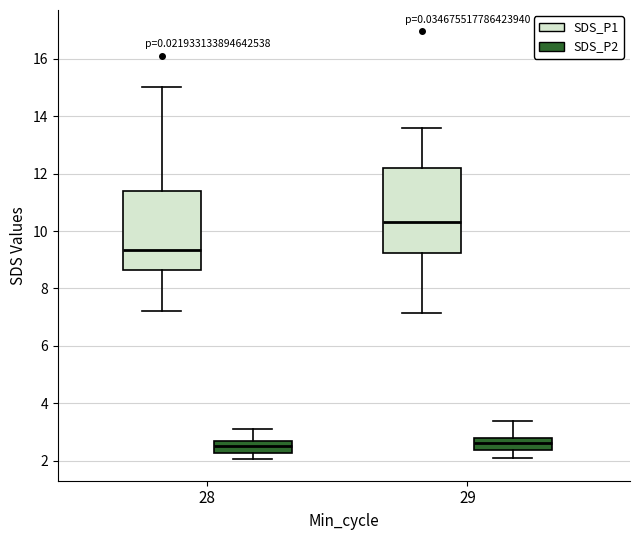

Reading left to right, read every box against the y-axis: the position of its median line, the range the box covers, and the ends of its whiskers. The values are not printed on the chart, so give them approximately, as read against the axis.

28 (SDS_P1): median 9.4, box 8.6 to 11.4, whiskers 7.2 to 15.0
28 (SDS_P2): median 2.6 (inside the box), box 2.2 to 2.6, whiskers 2.0 to 3.2
29 (SDS_P1): median 10.4, box 9.2 to 12.2, whiskers 7.2 to 13.6
29 (SDS_P2): median 2.6, box 2.4 to 2.8, whiskers 2.2 to 3.4